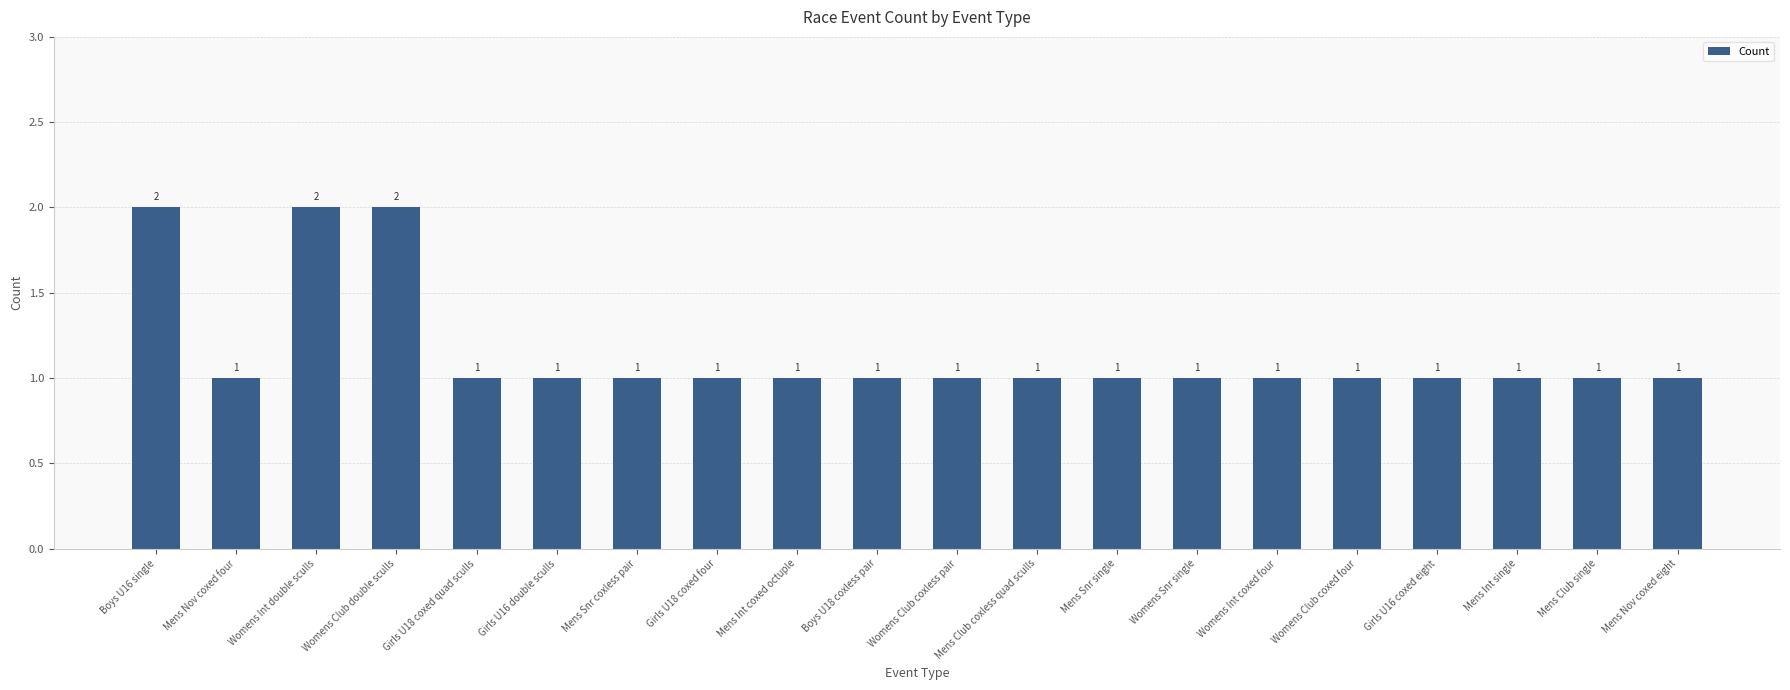

The chart shows a value of 1 at Mens Nov coxed four. True or false?

True